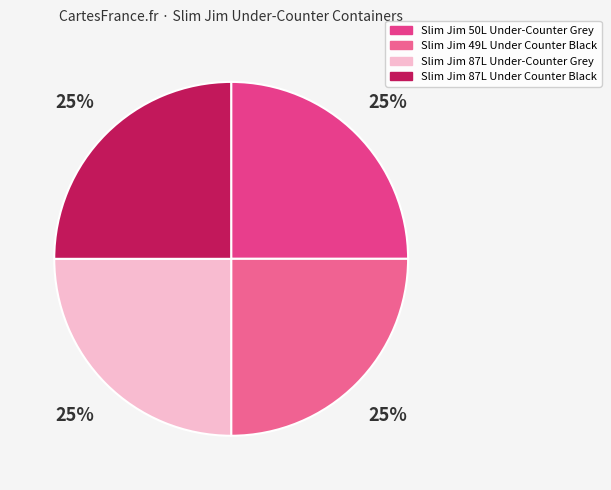

How many segments does this pie chart have?

4